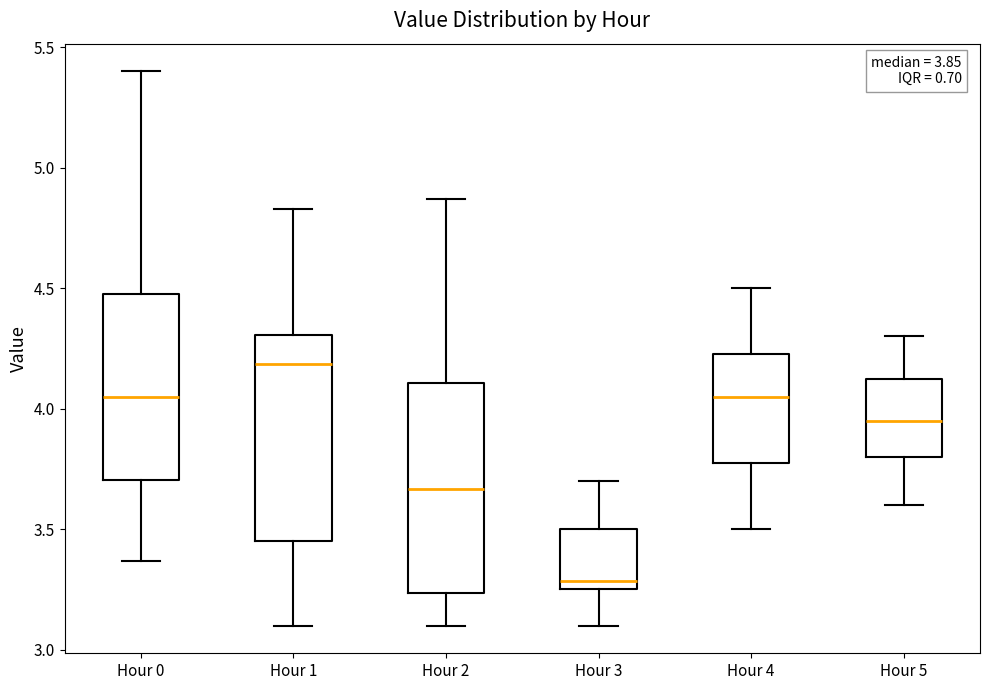

Which box's median line is the lowest?

Hour 3